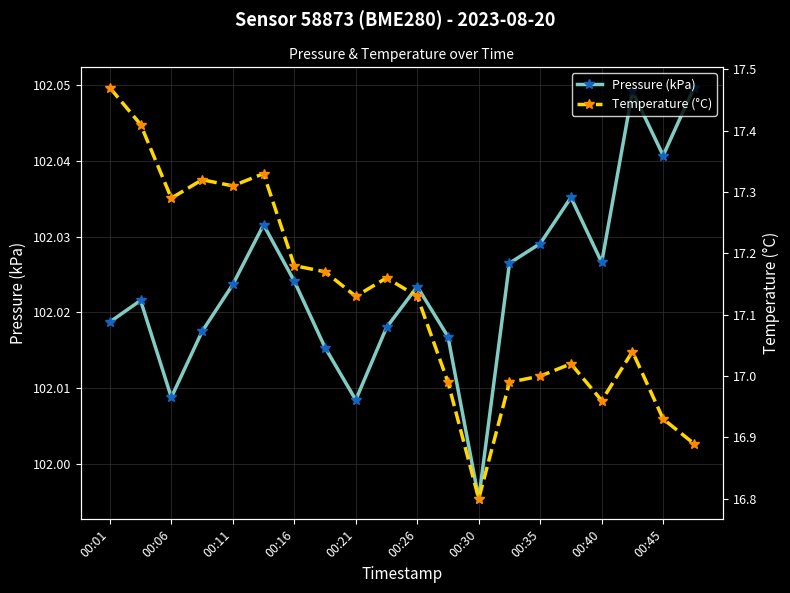

Reading right to left, list all the values displayed in this chart.

Pressure (kPa): 102.0	102.0	102.0	102.0	102.0	102.0	102.0	102.0	102.0	102.0	102.0	102.0	102.0	102.0	102.0	102.0	102.0	102.0	102.0	102.0
Temperature (°C): 16.9	16.9	17.0	17.0	17.0	17.0	17.0	16.8	17.0	17.1	17.2	17.1	17.2	17.2	17.3	17.3	17.3	17.3	17.4	17.5